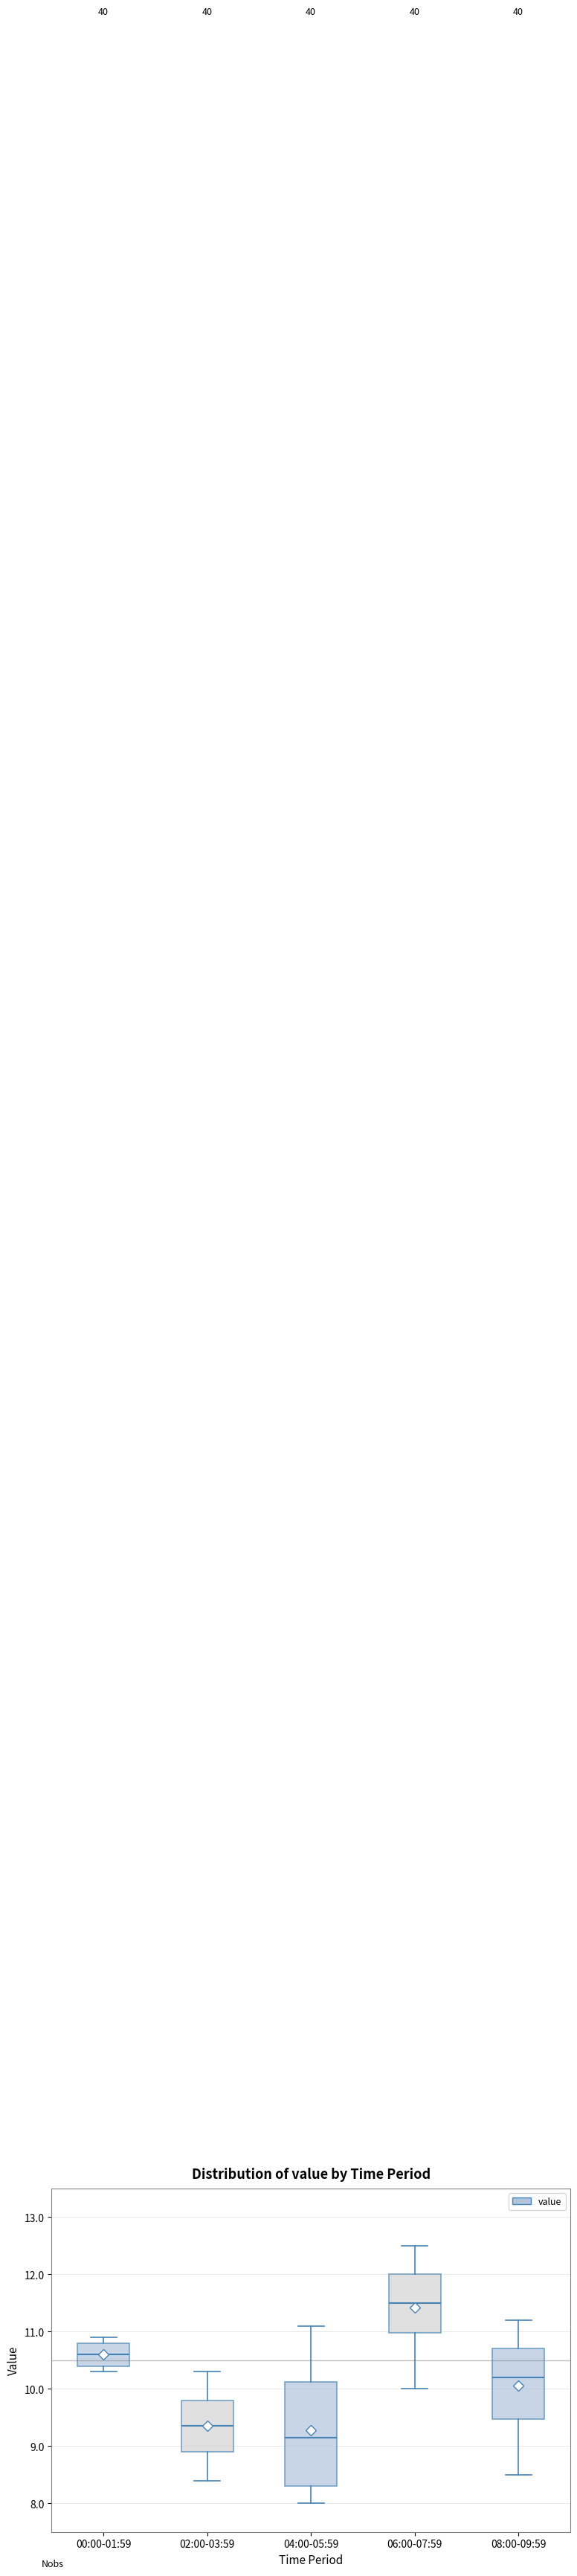

Comparing the boxes themselves (not the whiskers), which one is the tallest?

04:00-05:59